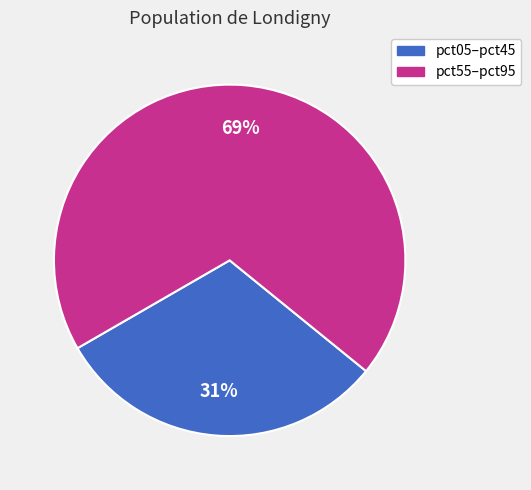

Do pct55–pct95 and pct05–pct45 together represent more than half of the pie?

Yes